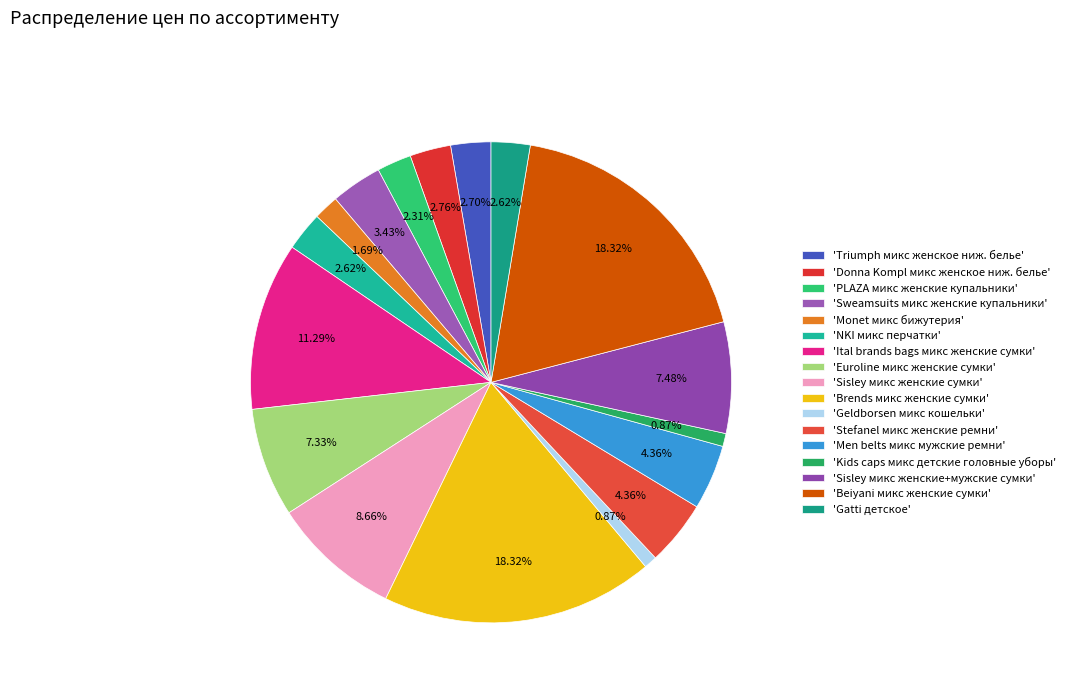

Count the number of slices in the pie.

17